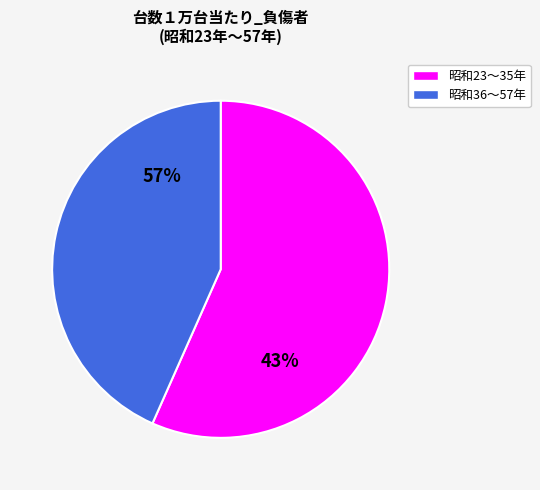

What is the largest slice in the pie chart?

昭和23年